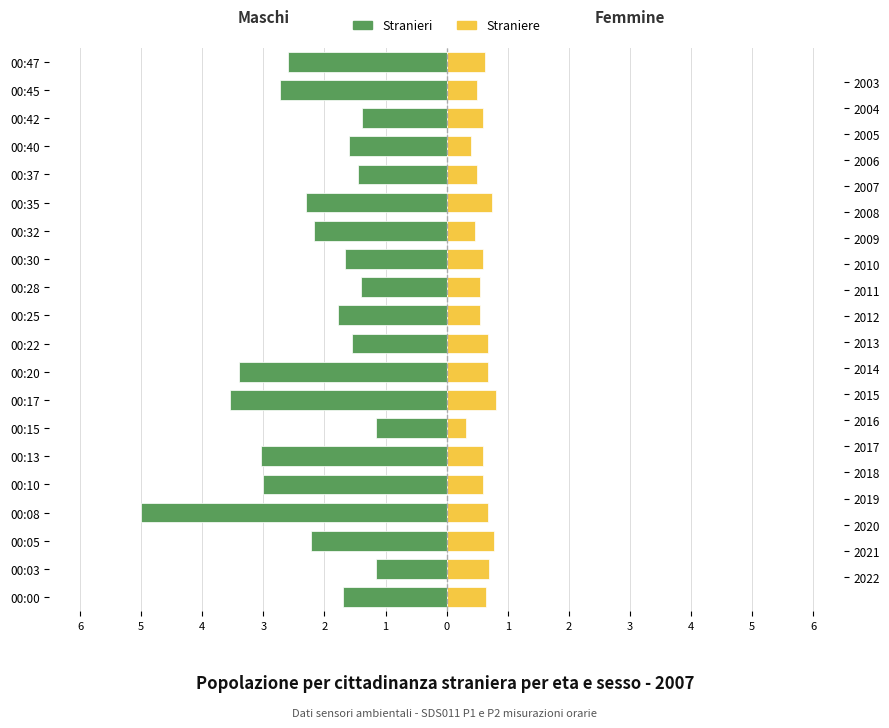

At 00:47, list the series in order from largest to smallest.

Straniere, Stranieri